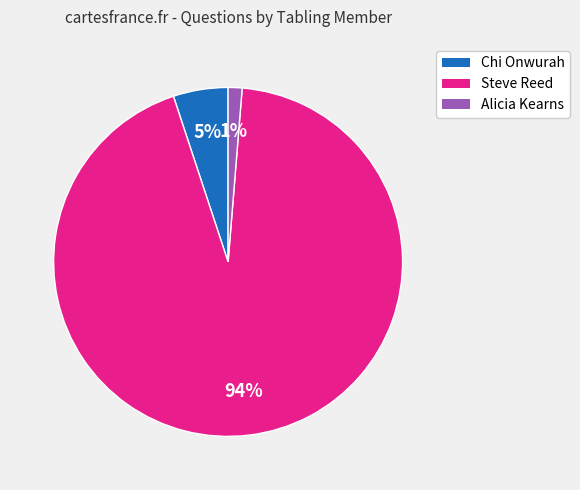

To the nearest percent, what is the average slice percentage?

33%